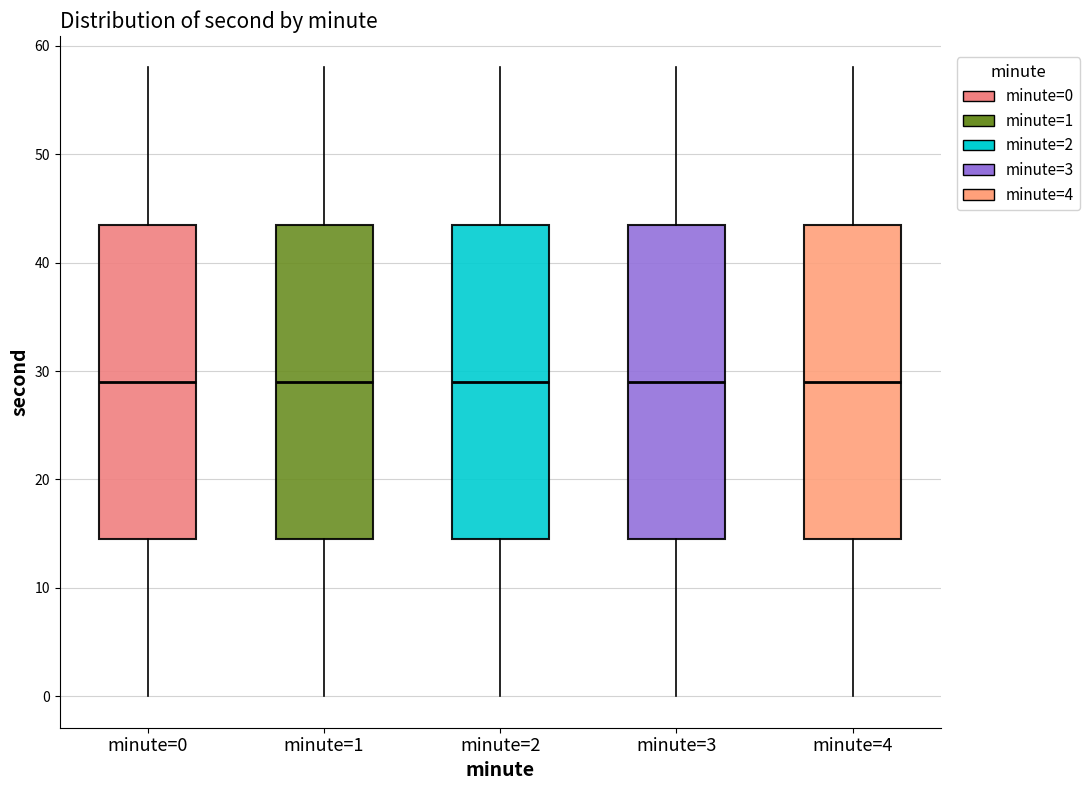

Reading left to right, read every box against the y-axis: the position of its median line, the range the box covers, and the ends of its whiskers. The values are not printed on the chart, so give them approximately, as read against the axis.

minute=0: median 29, box 15 to 44, whiskers 0 to 58
minute=1: median 29, box 15 to 44, whiskers 0 to 58
minute=2: median 29, box 15 to 44, whiskers 0 to 58
minute=3: median 29, box 15 to 44, whiskers 0 to 58
minute=4: median 29, box 15 to 44, whiskers 0 to 58